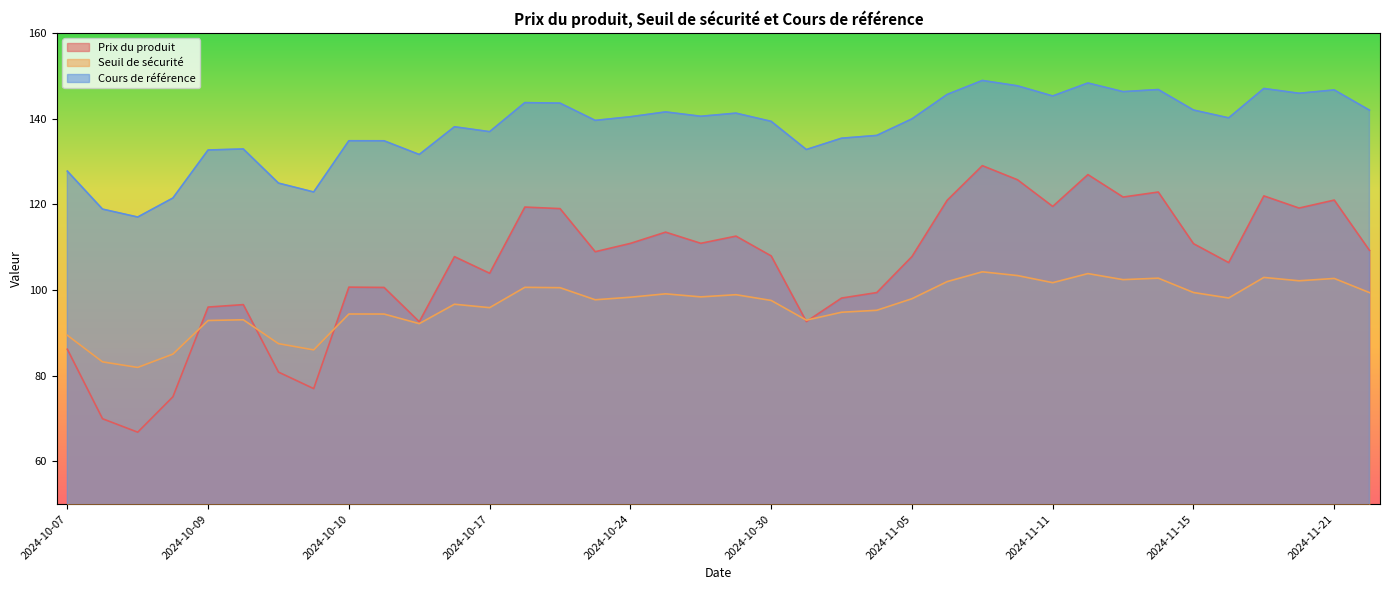

Where do Seuil de sécurité and Prix du produit first cross each other?

2024-09-30 and 2024-10-09